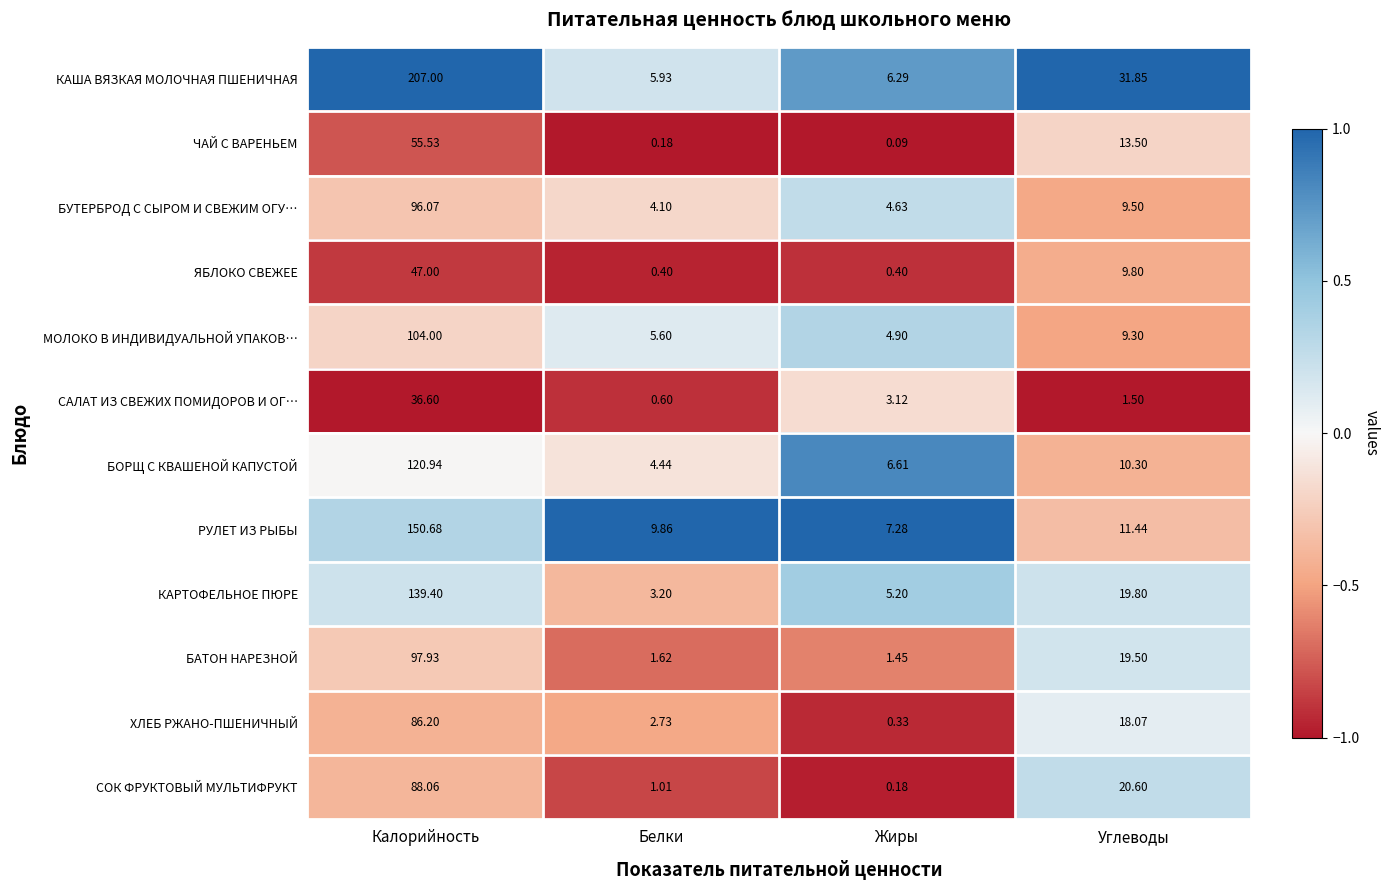

Which series changed the most between Калорийность and Белки?

КАША ВЯЗКАЯ МОЛОЧНАЯ ПШЕНИЧНАЯ